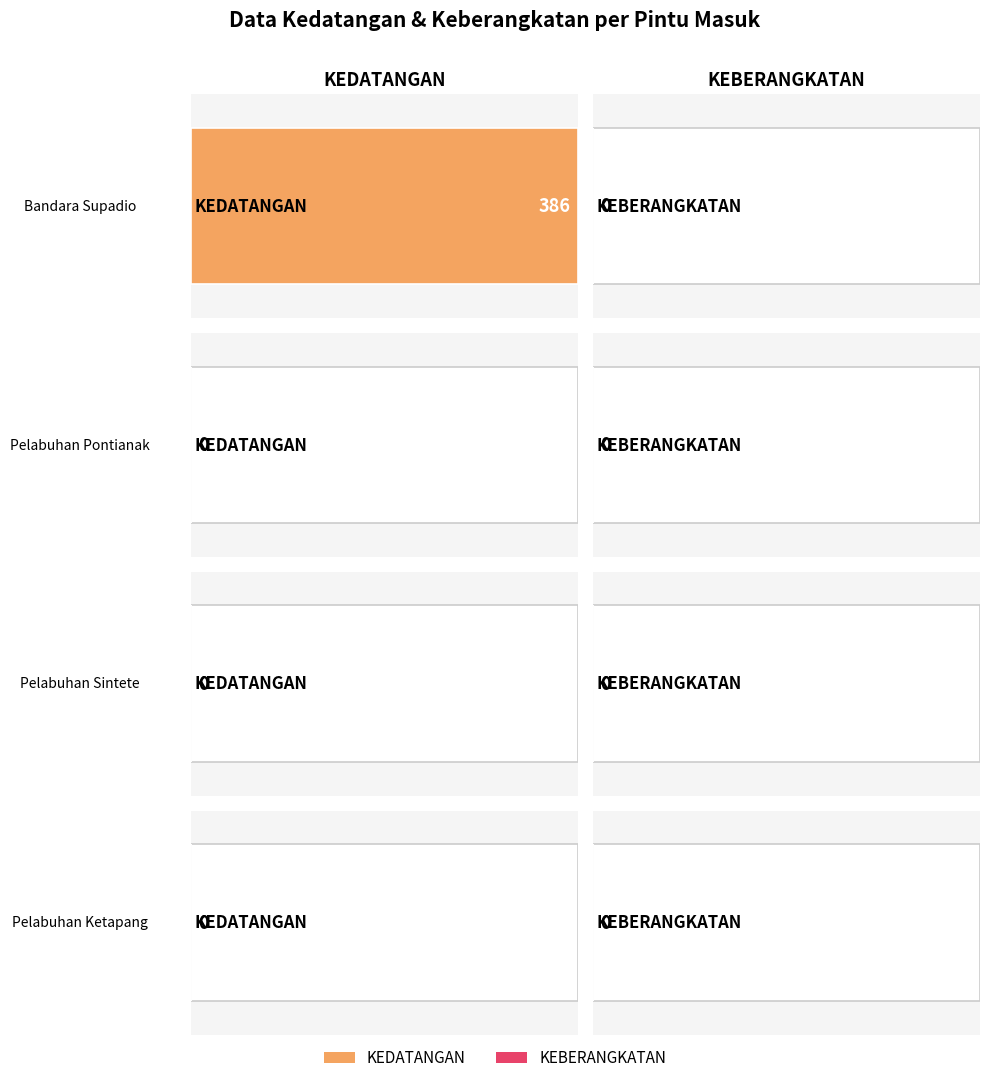

What is the label of the 2nd bar from the left?

Pelabuhan Pontianak